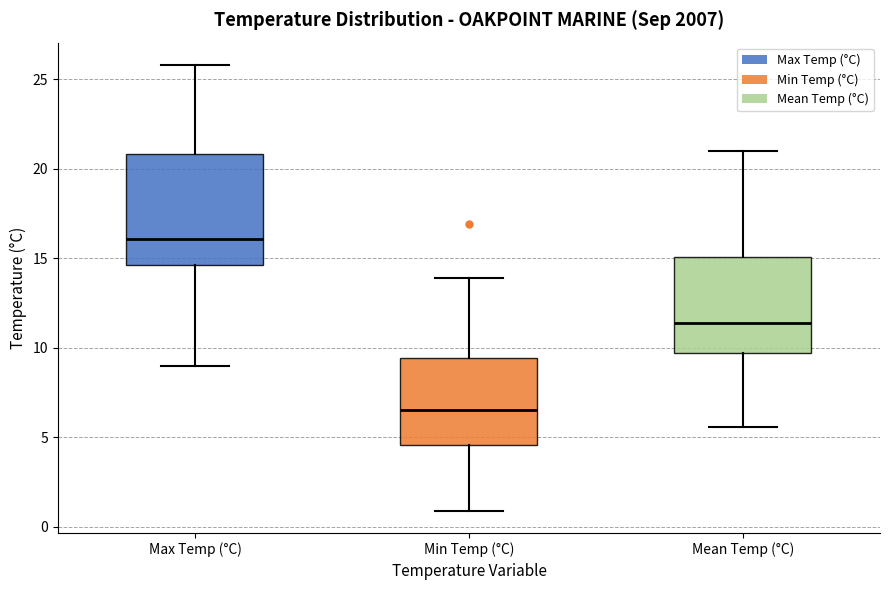

Reading left to right, transcribe this box plot: for each box, give where its median line is, the range the box spans, and where its two whiskers end, as read against the y-axis. The values are not printed on the chart, so give them approximately, as read against the axis.

Max Temp (°C): median 16.0, box 14.5 to 21.0, whiskers 9.0 to 26.0
Min Temp (°C): median 6.5, box 4.5 to 9.5, whiskers 1.0 to 14.0
Mean Temp (°C): median 11.5, box 9.5 to 15.0, whiskers 5.5 to 21.0